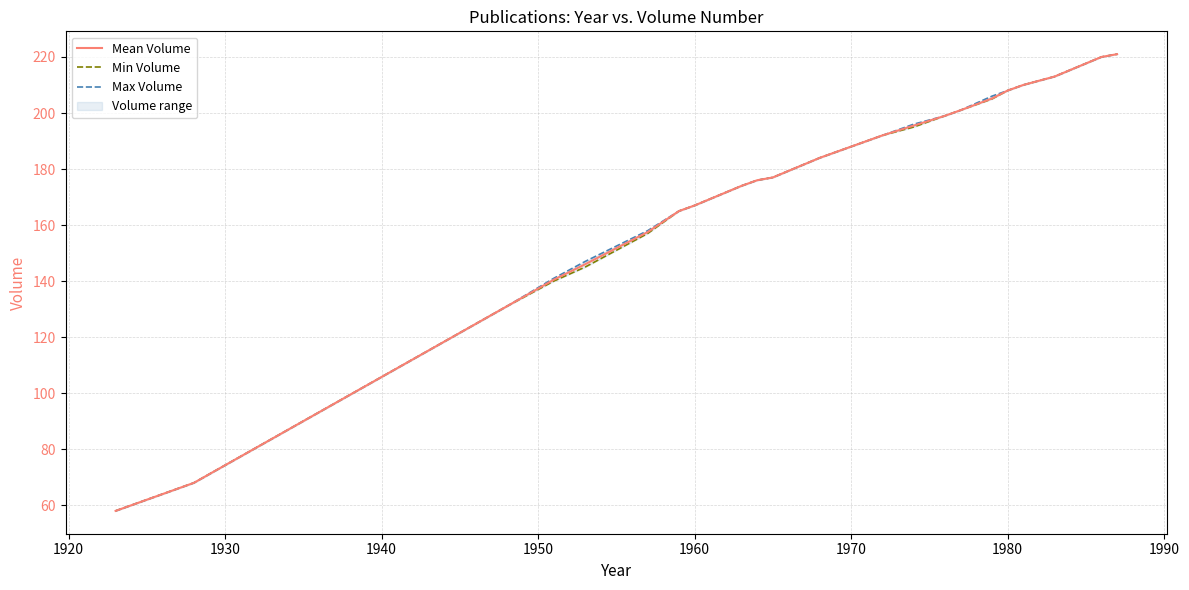

What is the minimum value for Mean Volume?

58.0